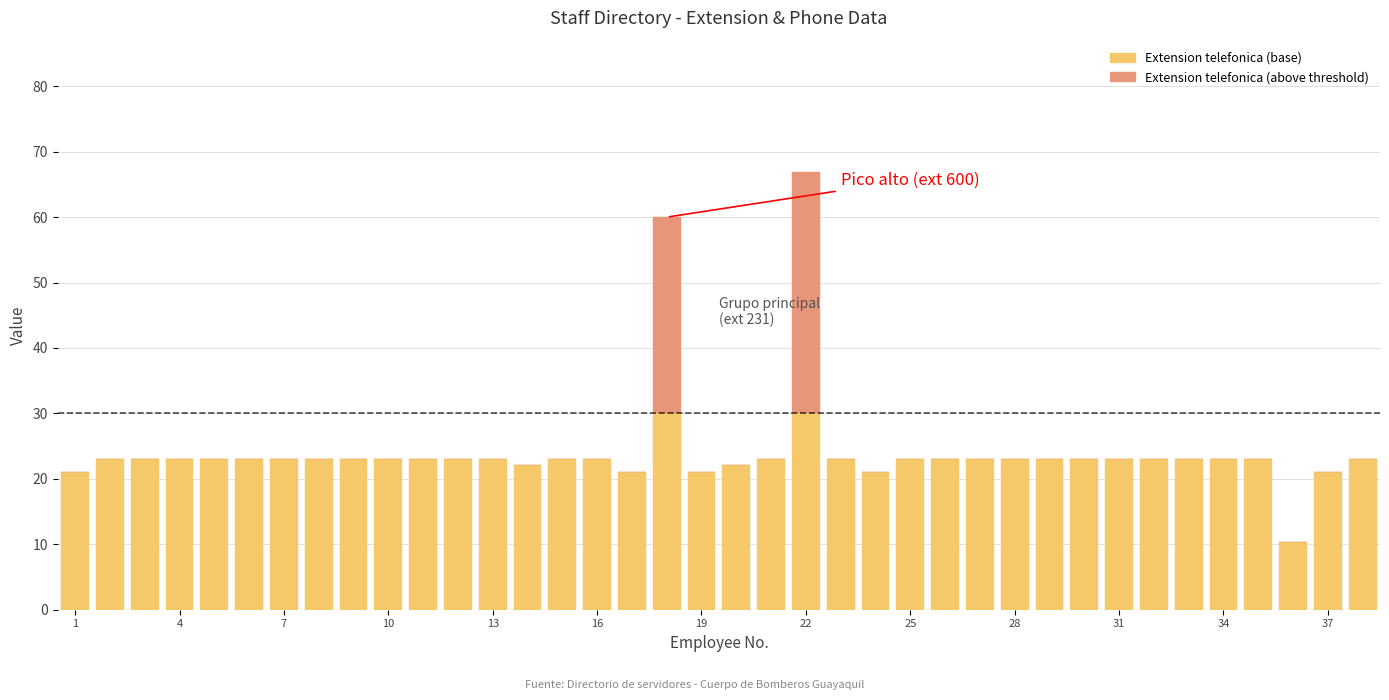

How many series are shown in this chart?

2